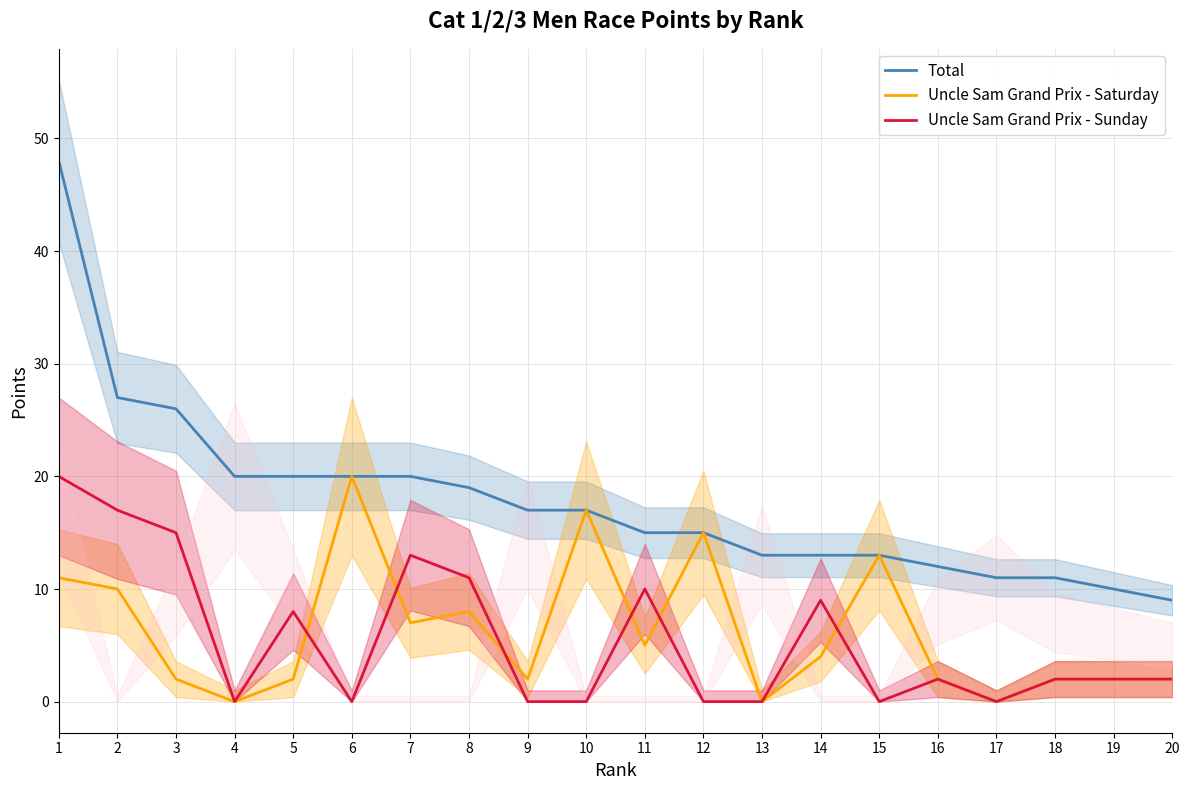

What is the value of the Uncle Sam Grand Prix - Saturday point at the 7th from the left?

7